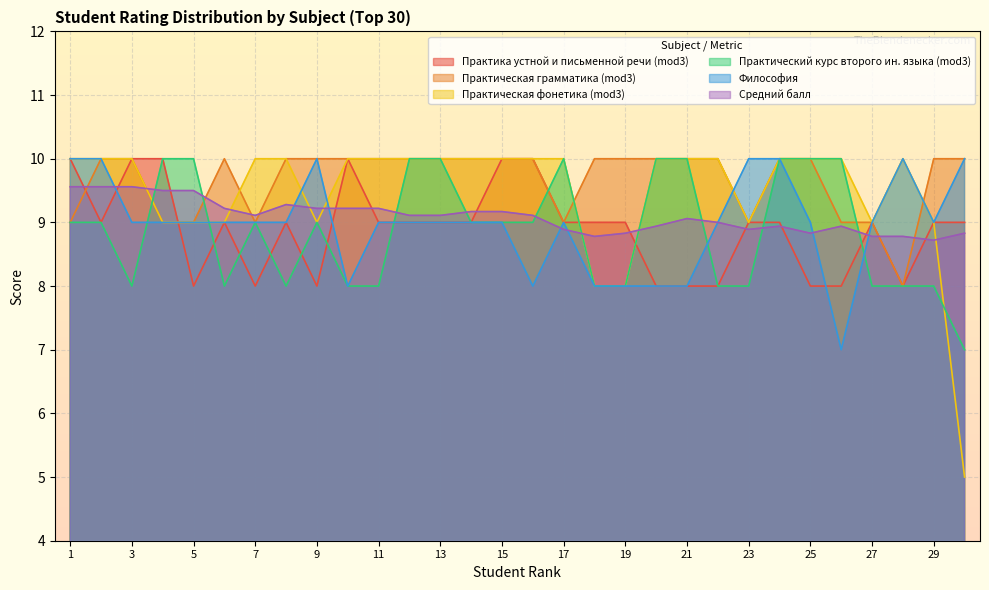

Reading left to right, what are all the values shown in this chart?

Практика устной и письменной речи (mod3): 10.0	9.0	10.0	10.0	8.0	9.0	8.0	9.0	8.0	10.0	9.0	9.0	9.0	9.0	10.0	10.0	9.0	9.0	9.0	8.0	8.0	8.0	9.0	9.0	8.0	8.0	9.0	8.0	9.0	9.0
Практическая грамматика (mod3): 9.0	10.0	10.0	9.0	9.0	10.0	9.0	10.0	10.0	10.0	10.0	10.0	10.0	10.0	10.0	10.0	9.0	10.0	10.0	10.0	10.0	10.0	9.0	10.0	10.0	9.0	9.0	8.0	10.0	10.0
Практическая фонетика (mod3): 10.0	10.0	10.0	9.0	9.0	9.0	10.0	10.0	9.0	10.0	10.0	10.0	10.0	10.0	10.0	10.0	10.0	8.0	8.0	10.0	10.0	10.0	9.0	10.0	10.0	10.0	9.0	10.0	9.0	5.0
Практический курс второго ин. языка (mod3): 9.0	9.0	8.0	10.0	10.0	8.0	9.0	8.0	9.0	8.0	8.0	10.0	10.0	9.0	9.0	9.0	10.0	8.0	8.0	10.0	10.0	8.0	8.0	10.0	10.0	10.0	8.0	8.0	8.0	7.0
Философия: 10.0	10.0	9.0	9.0	9.0	9.0	9.0	9.0	10.0	8.0	9.0	9.0	9.0	9.0	9.0	8.0	9.0	8.0	8.0	8.0	8.0	9.0	10.0	10.0	9.0	7.0	9.0	10.0	9.0	10.0
Средний балл: 9.6	9.6	9.6	9.5	9.5	9.2	9.1	9.3	9.2	9.2	9.2	9.1	9.1	9.2	9.2	9.1	8.9	8.8	8.8	8.9	9.1	9.0	8.9	8.9	8.8	8.9	8.8	8.8	8.7	8.8